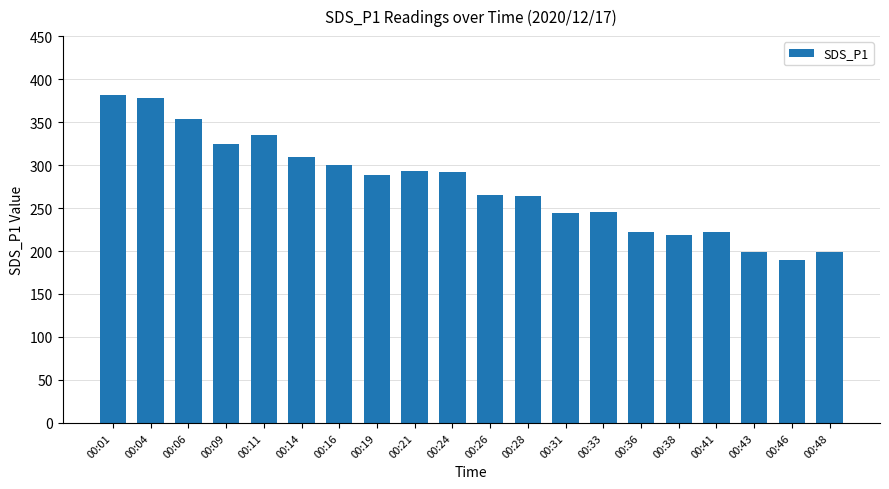

What is the sum of all values?

5523.3